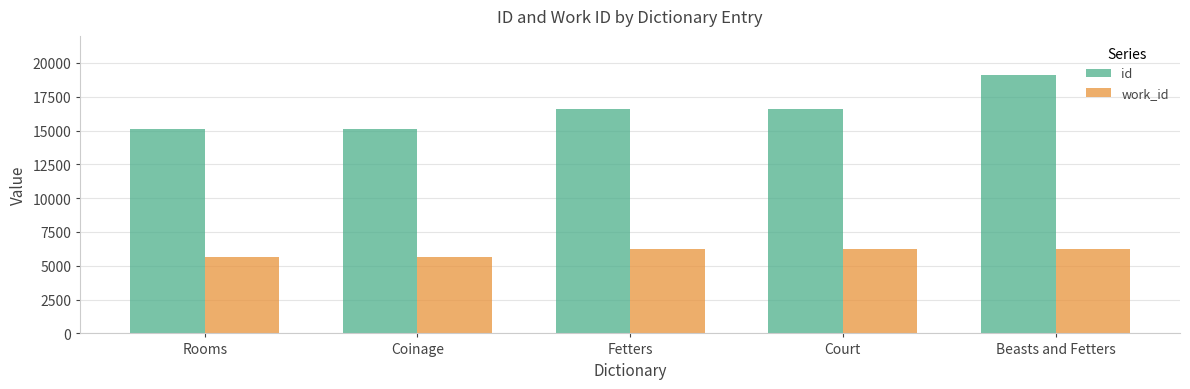

The value of work_id at Rooms is 5647. True or false?

True